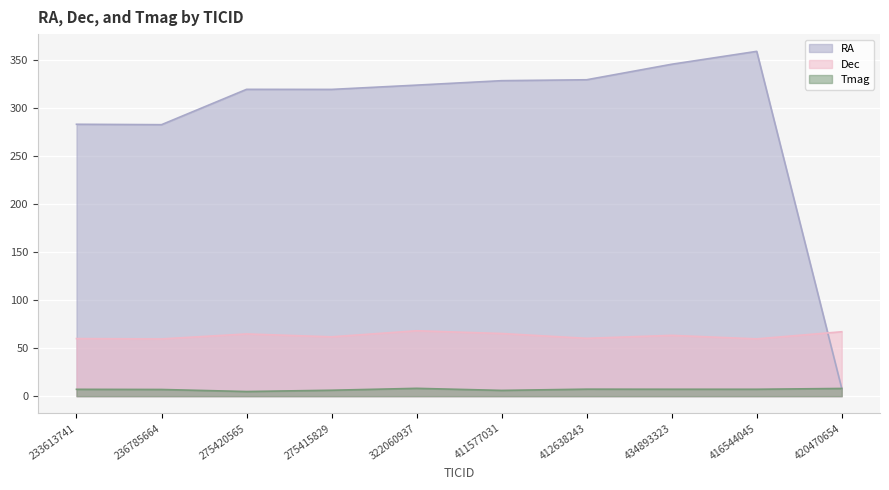

Which series has the widest spread of values?

RA